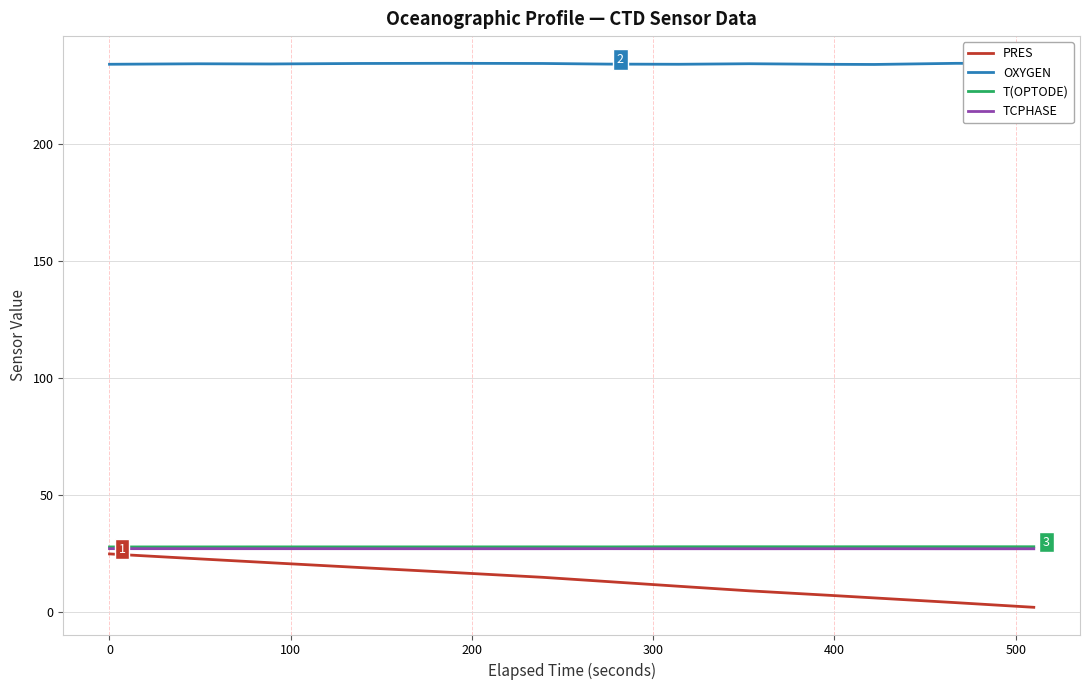

Which series has the largest range (max minus min)?

PRES